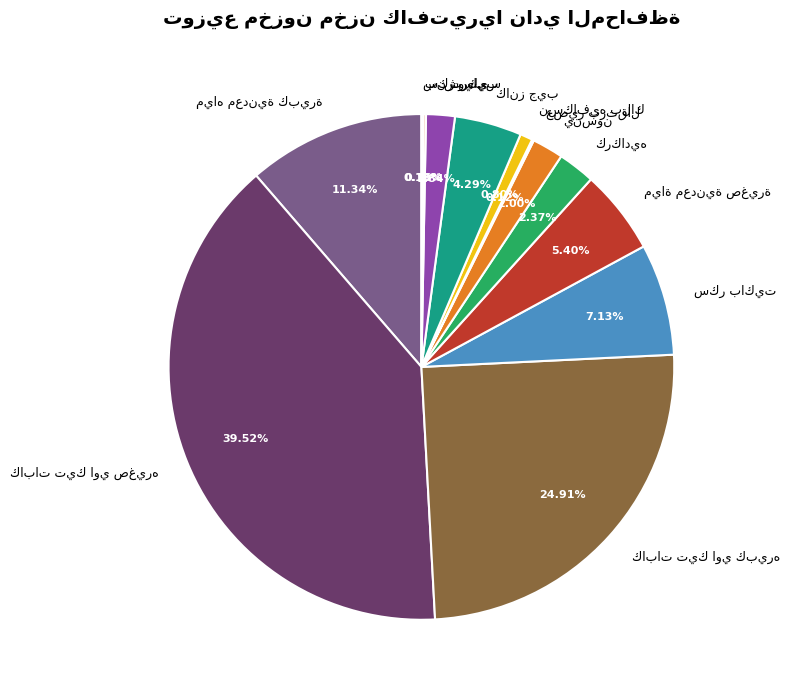

Is there any slice that represents more than half of the pie?

No